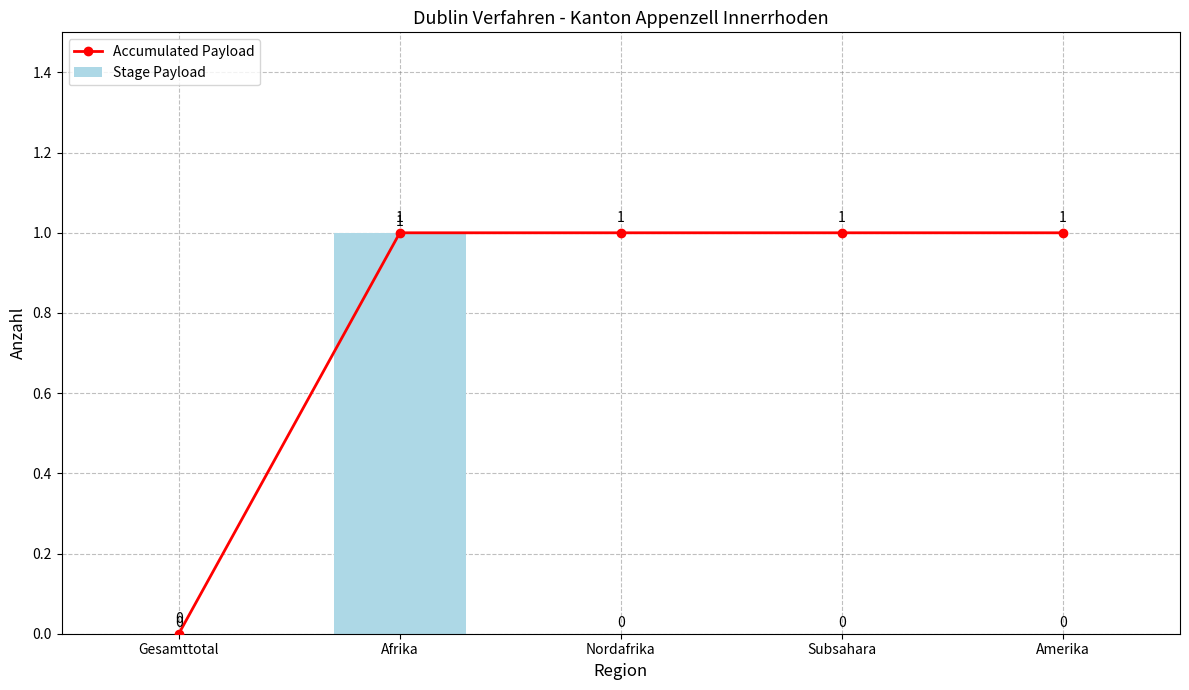

What are all the series names shown in the legend?

Accumulated Payload, Stage Payload